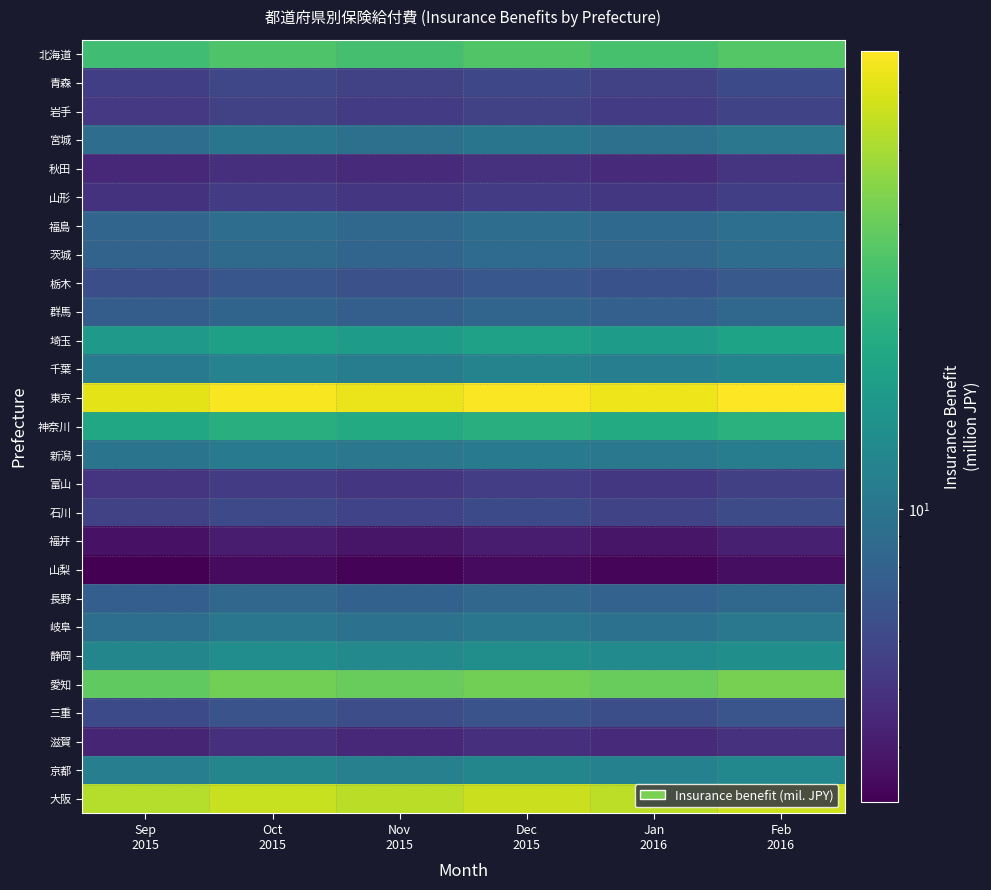

At how many categories does at least one series exceed 41?

6